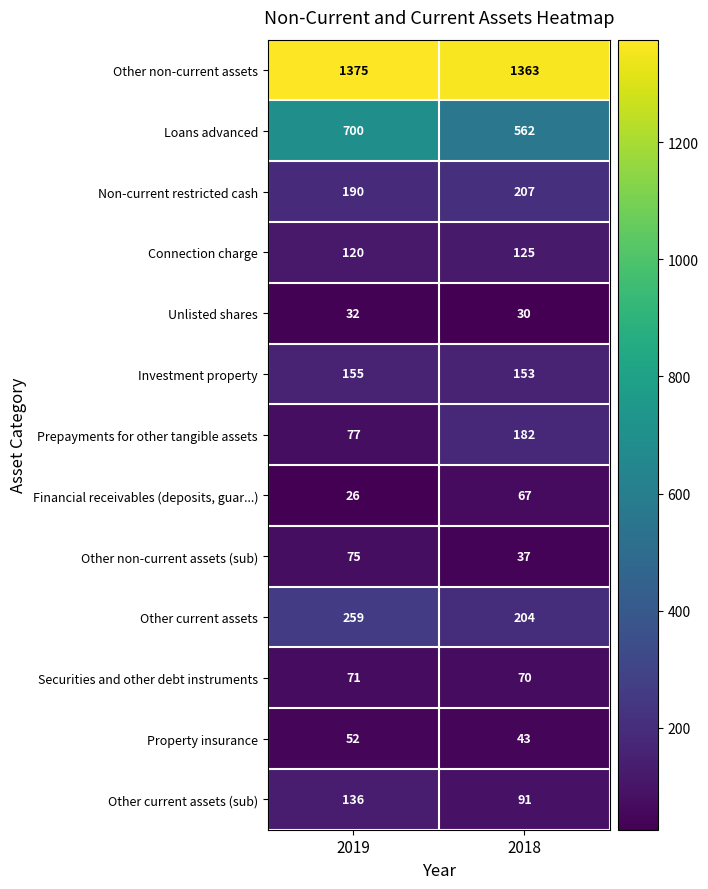

Which series has the largest range (max minus min)?

Loans advanced